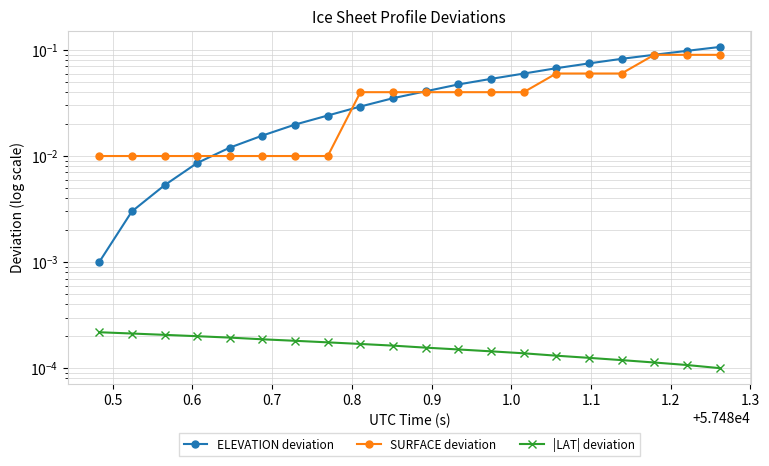

How many data points does each series have?

20